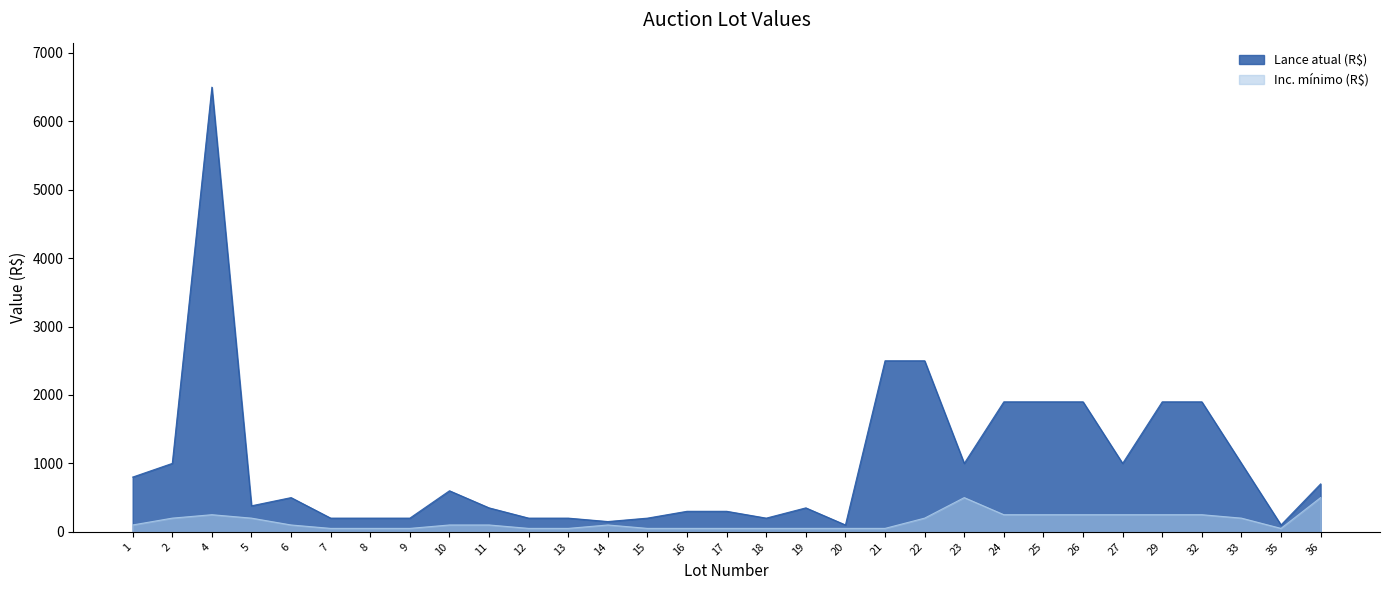

Reading right to left, what are all the values shown in this chart?

Lance atual (R$): 36=700	35=100	33=1000	32=1900	29=1900	27=1000	26=1900	25=1900	24=1900	23=1000	22=2500	21=2500	20=100	19=350	18=200	17=300	16=300	15=200	14=150	13=200	12=200	11=350	10=600	9=200	8=200	7=200	6=500	5=380	4=6500	2=1000	1=800
Inc. mínimo (R$): 36=500	35=50	33=200	32=250	29=250	27=250	26=250	25=250	24=250	23=500	22=200	21=50	20=50	19=50	18=50	17=50	16=50	15=50	14=100	13=50	12=50	11=100	10=100	9=50	8=50	7=50	6=100	5=200	4=250	2=200	1=100